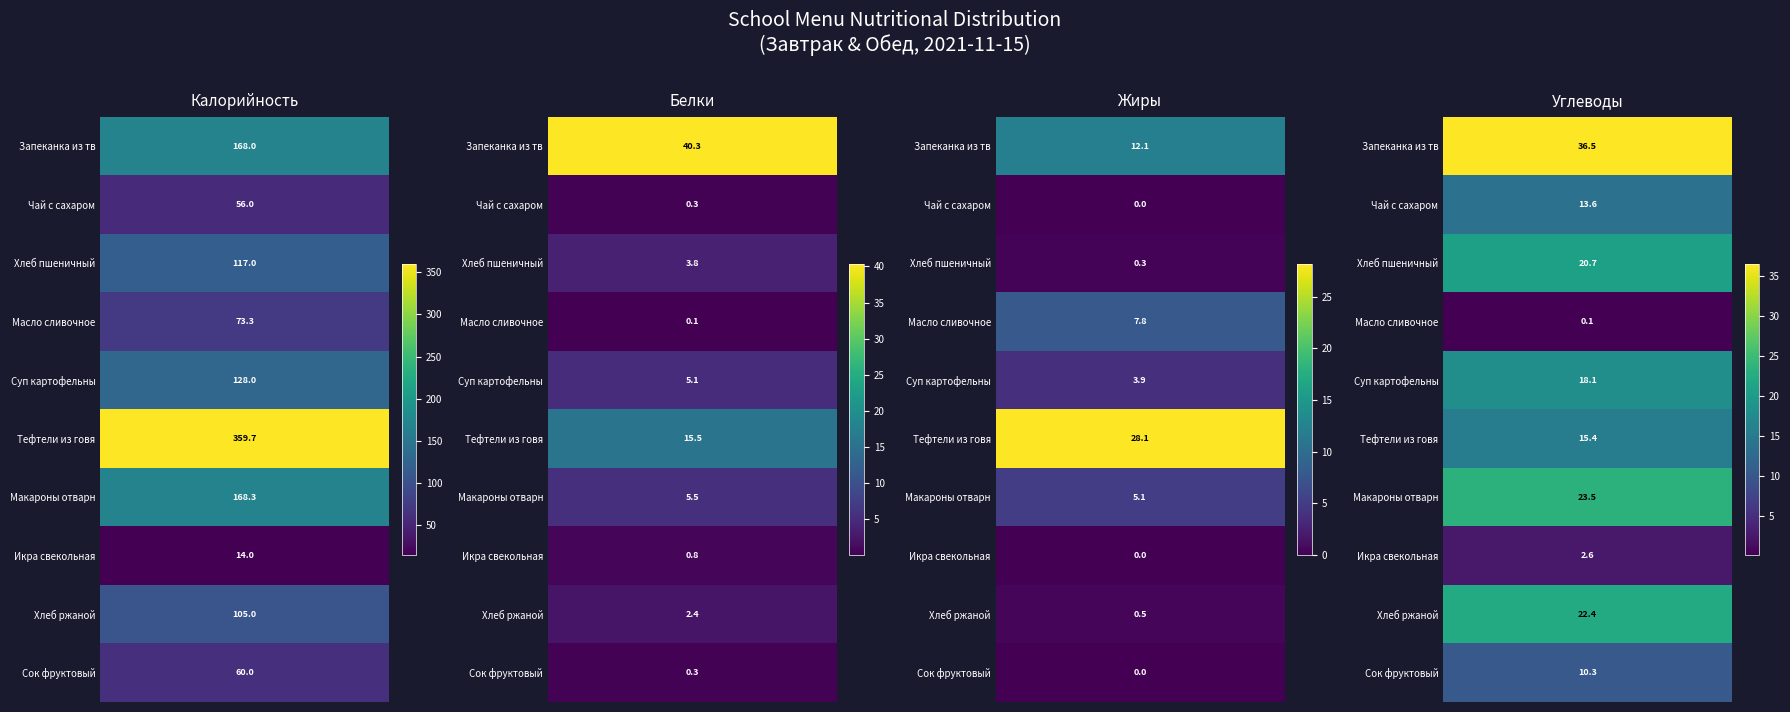

What is the approximate value of Масло сливочное at Запеканка из творога?

73.3